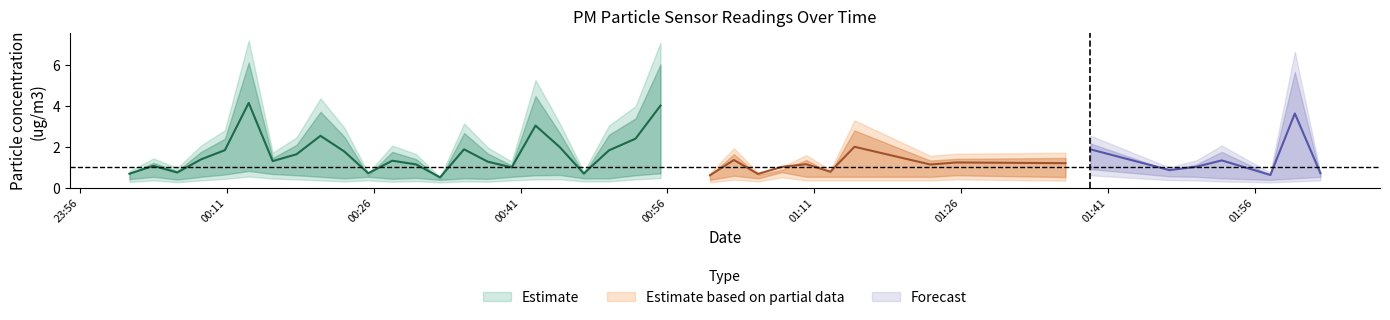

Does the chart display data point markers on the line(s)?

No